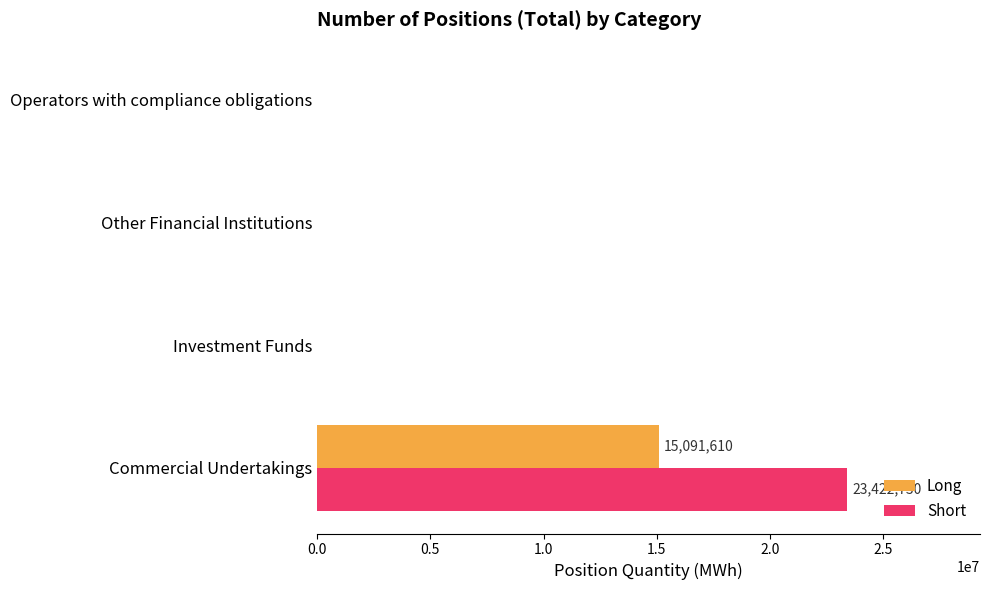

What is the maximum value shown in the chart?

23422730